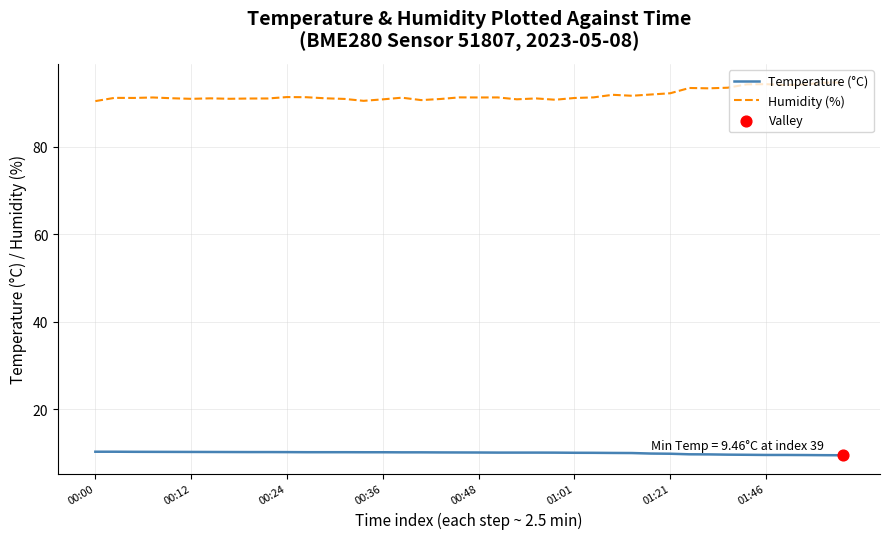

True or false: Humidity (%) and Temperature (°C) cross at least once.

False